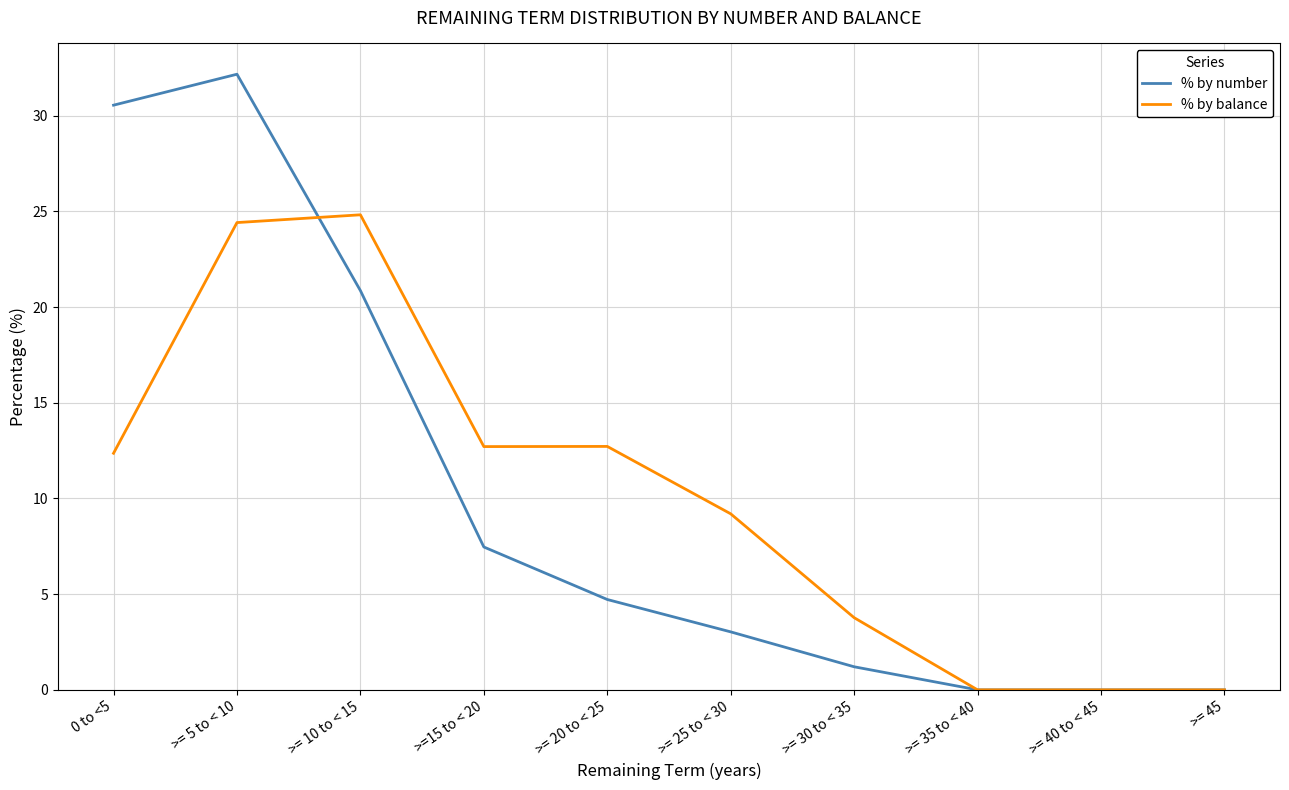

Which category has the highest value in the % by balance series?

>= 10 to < 15